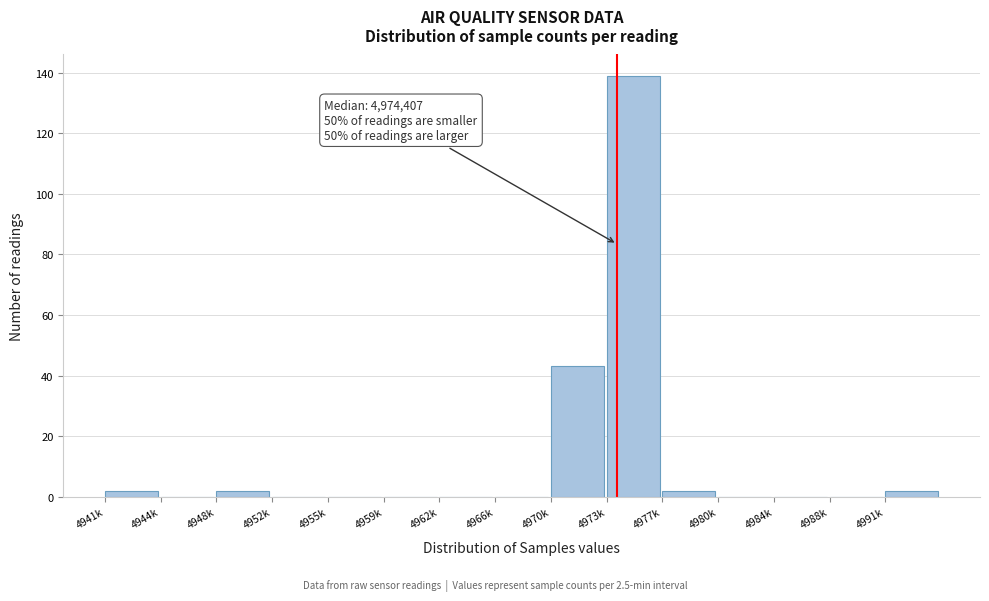

Reading left to right, extract all data points from this chart.

4941k=2	4944k=0	4948k=2	4952k=0	4955k=0	4959k=0	4962k=0	4966k=0	4970k=43	4973k=139	4977k=2	4980k=0	4984k=0	4988k=0	4991k=2